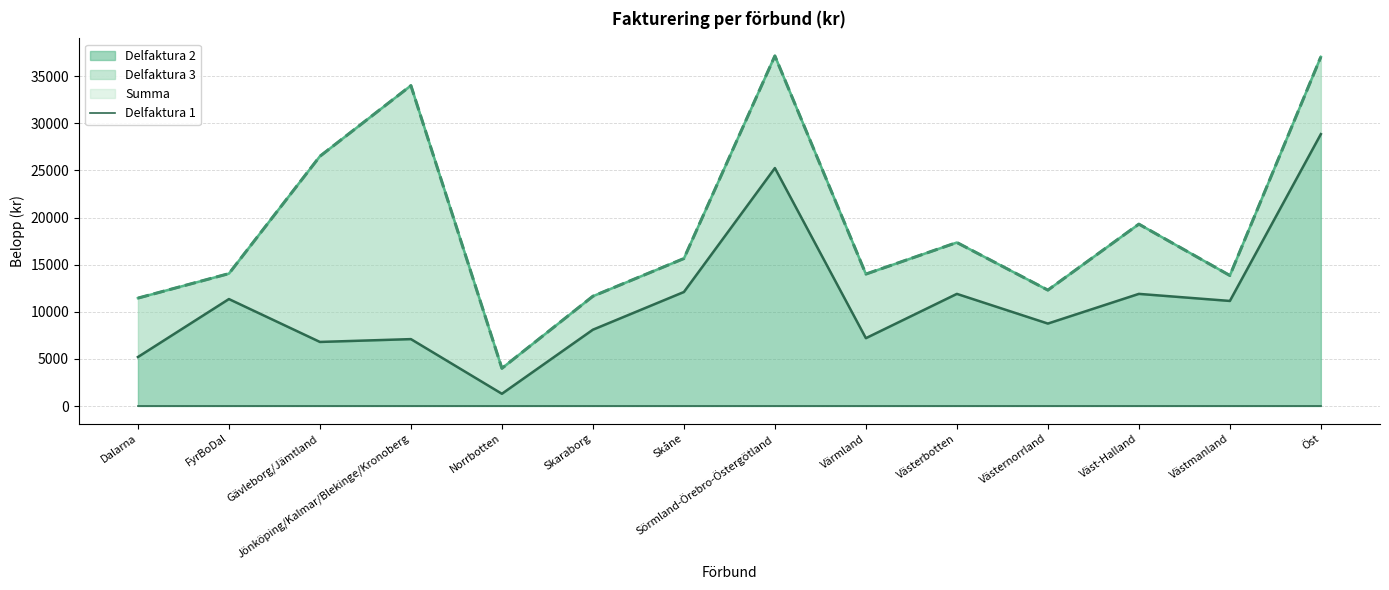

Is the value of Delfaktura 1 at Väst-Halland greater than the value of Delfaktura 3 at Västernorrland?

No